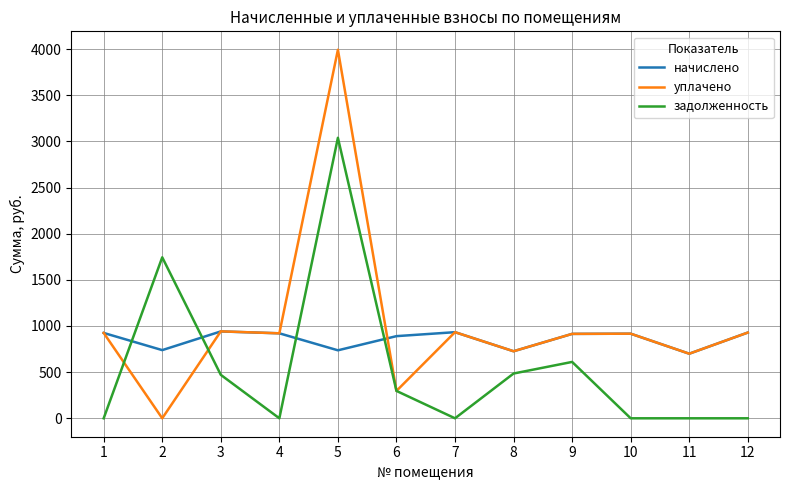

What are all the series names shown in the legend?

начислено, уплачено, задолженность